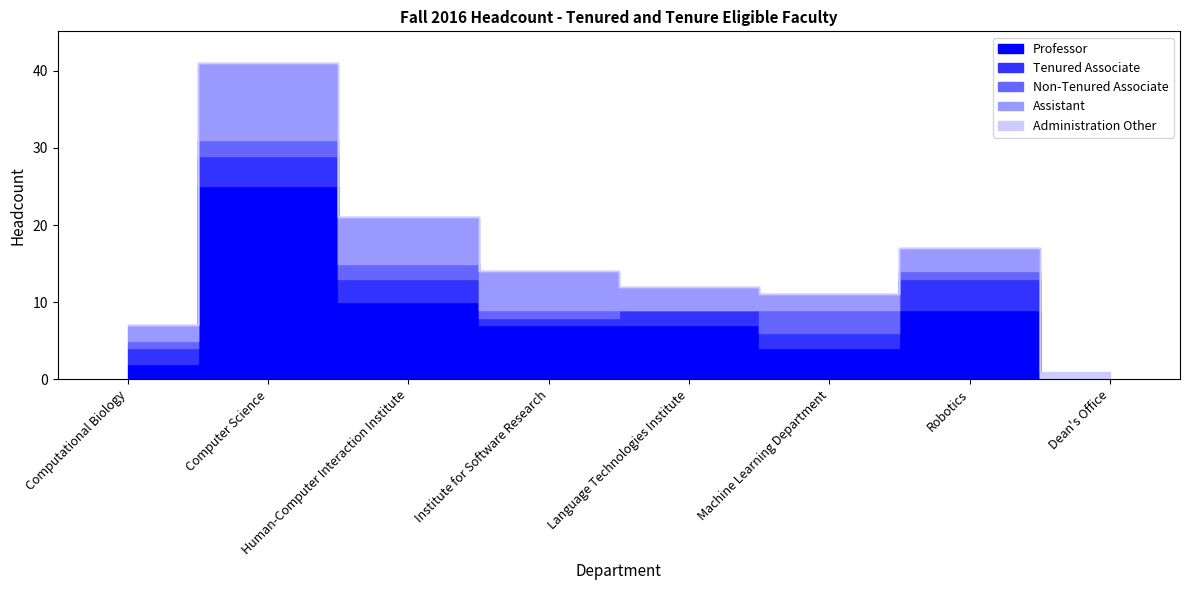

Reading left to right, transcribe all the data shown in this chart.

Professor: Computational Biology=2	Computer Science=25	Human-Computer Interaction Institute=10	Institute for Software Research=7	Language Technologies Institute=7	Machine Learning Department=4	Robotics=9	Dean's Office=0
Tenured Associate: Computational Biology=2	Computer Science=4	Human-Computer Interaction Institute=3	Institute for Software Research=1	Language Technologies Institute=2	Machine Learning Department=2	Robotics=4	Dean's Office=0
Non-Tenured Associate: Computational Biology=1	Computer Science=2	Human-Computer Interaction Institute=2	Institute for Software Research=1	Language Technologies Institute=0	Machine Learning Department=3	Robotics=1	Dean's Office=0
Assistant: Computational Biology=2	Computer Science=10	Human-Computer Interaction Institute=6	Institute for Software Research=5	Language Technologies Institute=3	Machine Learning Department=2	Robotics=3	Dean's Office=0
Administration Other: Computational Biology=0	Computer Science=0	Human-Computer Interaction Institute=0	Institute for Software Research=0	Language Technologies Institute=0	Machine Learning Department=0	Robotics=0	Dean's Office=1